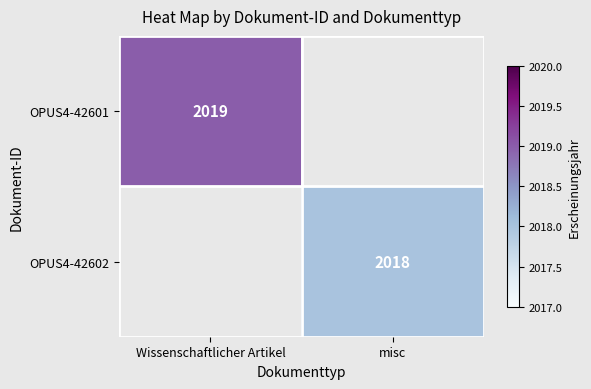

True or false: OPUS4-42601 has a value of 2019 at Wissenschaftlicher Artikel.

True